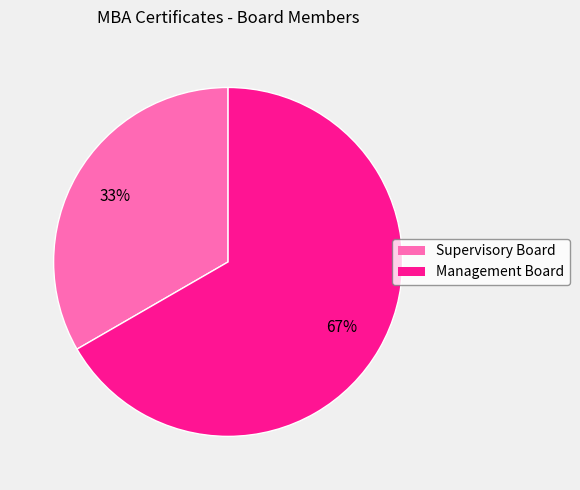

To the nearest percent, what percentage of the pie is Supervisory Board?

33%